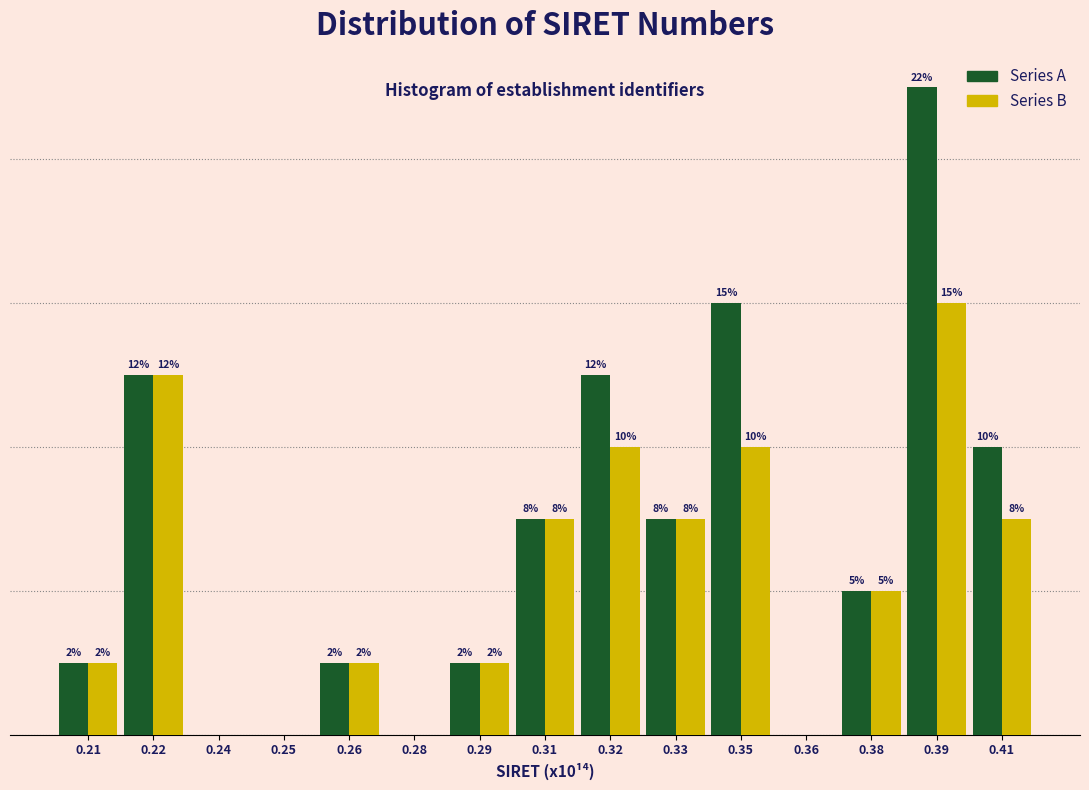

What are all the series names shown in the legend?

Series A, Series B